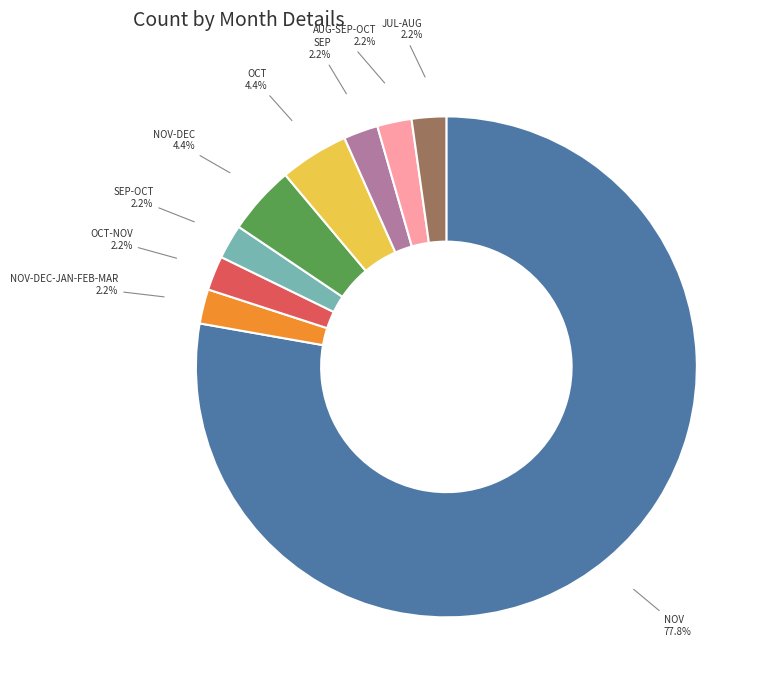

Is there a majority slice in this chart?

Yes